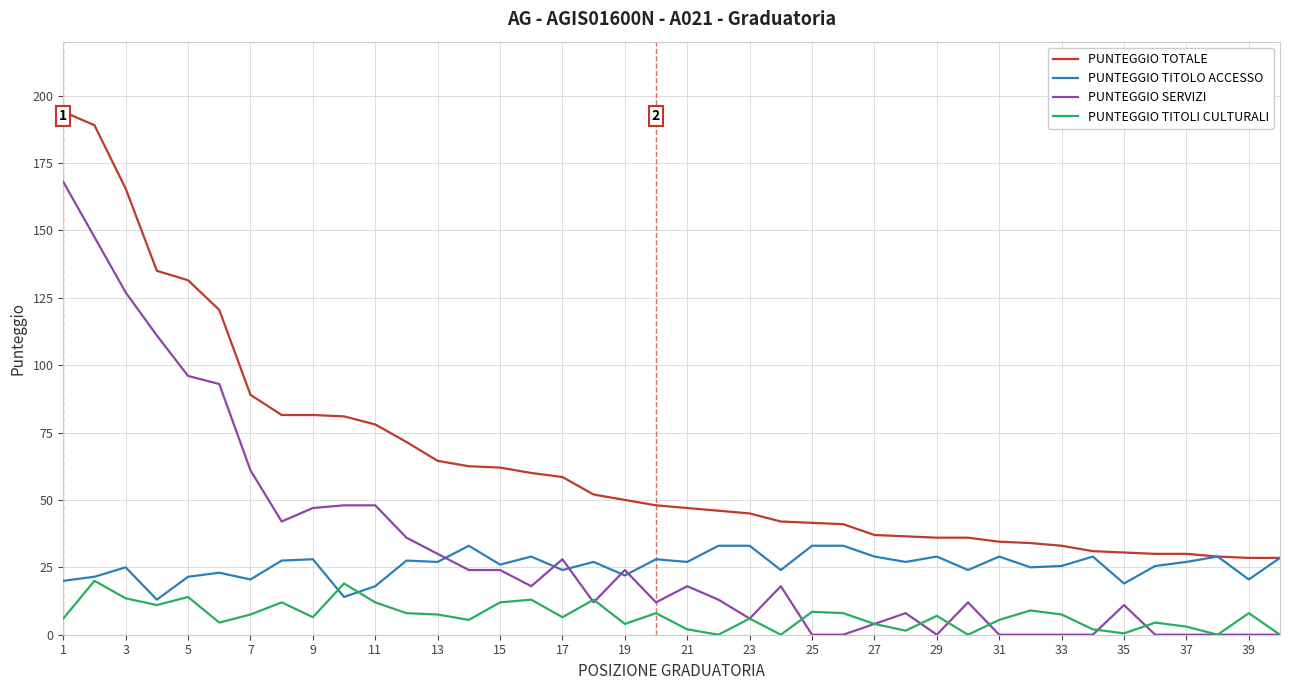

Which series has the largest total across all categories?

PUNTEGGIO TOTALE